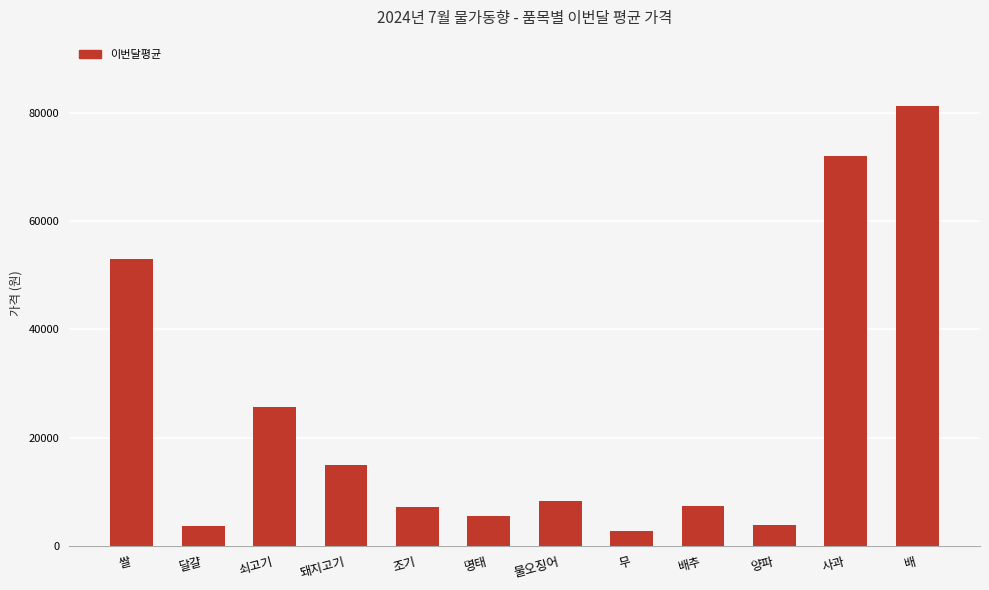

Count the number of data series in this chart.

1